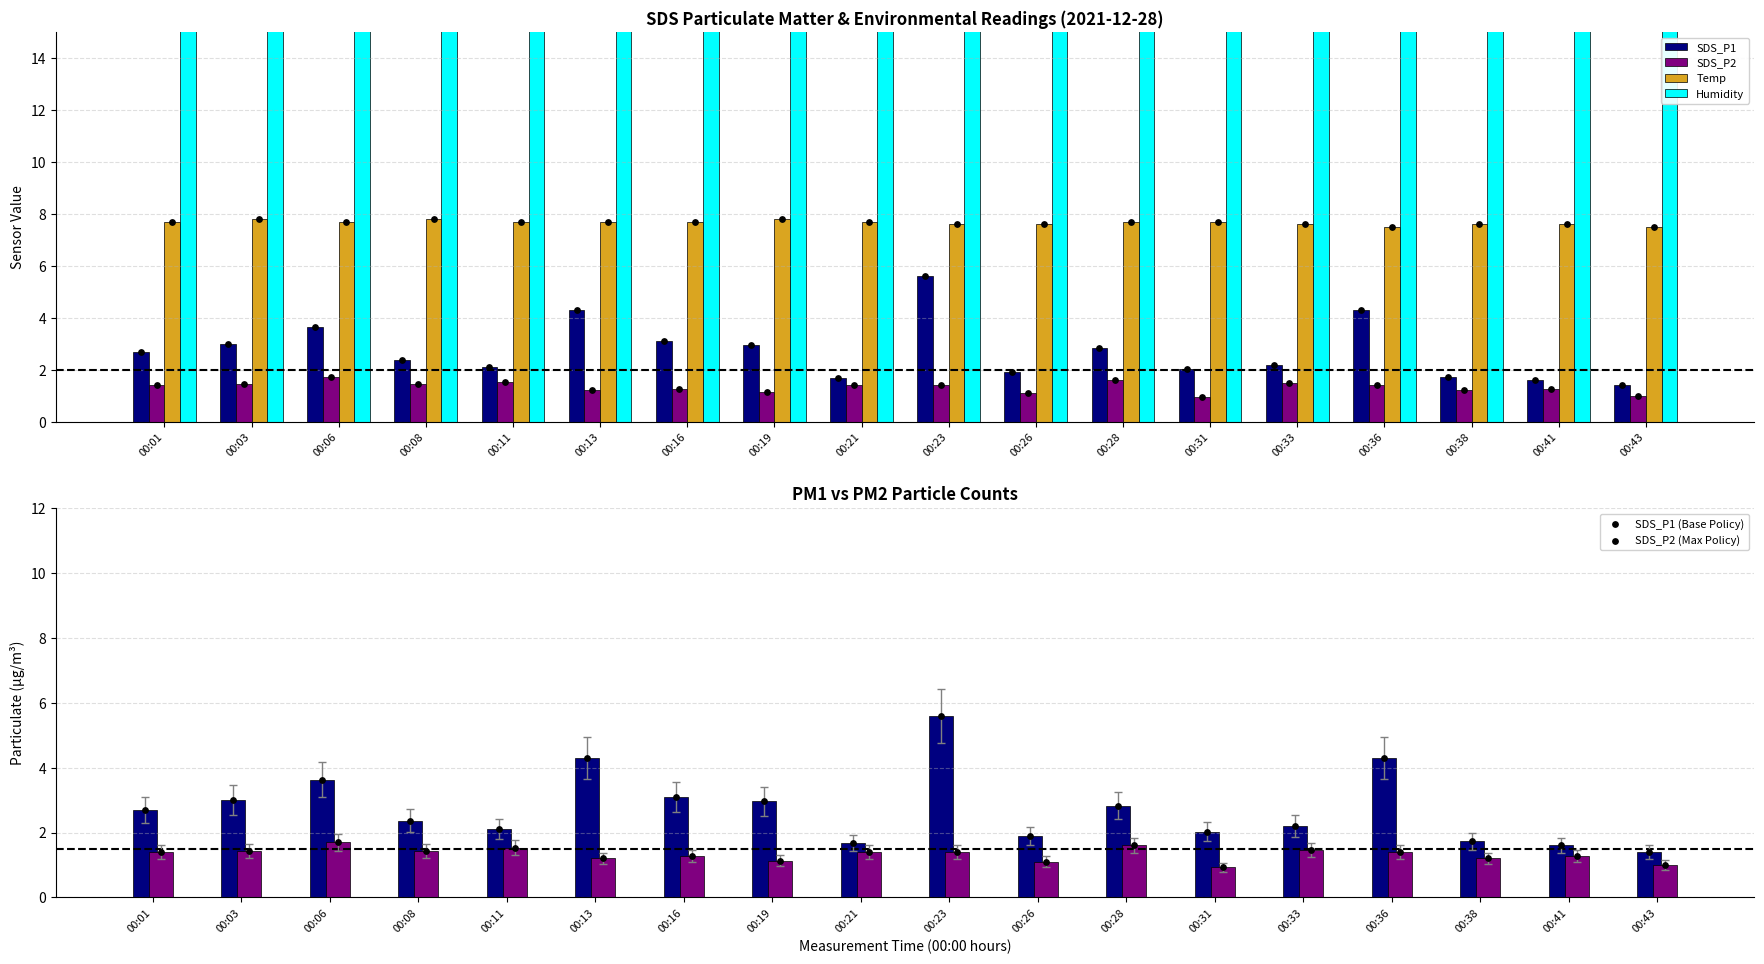

Which series reaches the maximum Y coordinate?

Humidity